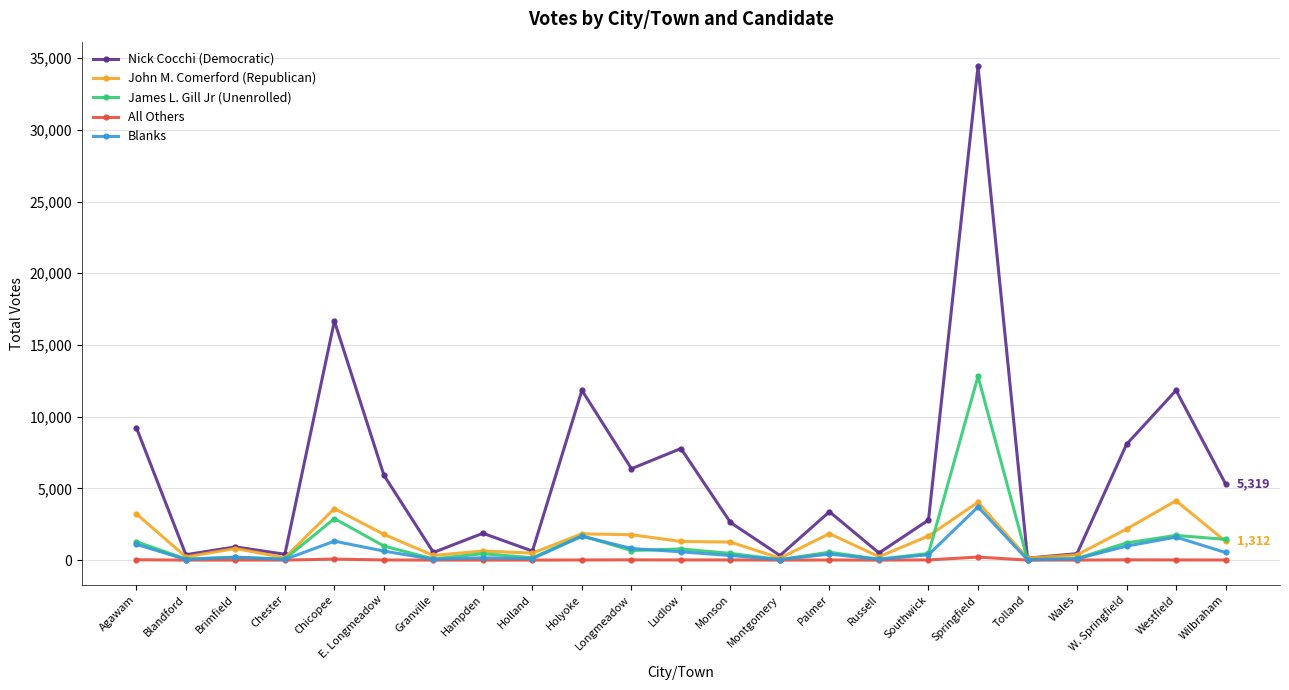

True or false: Blanks has more than 1 points higher than both neighbors.

True